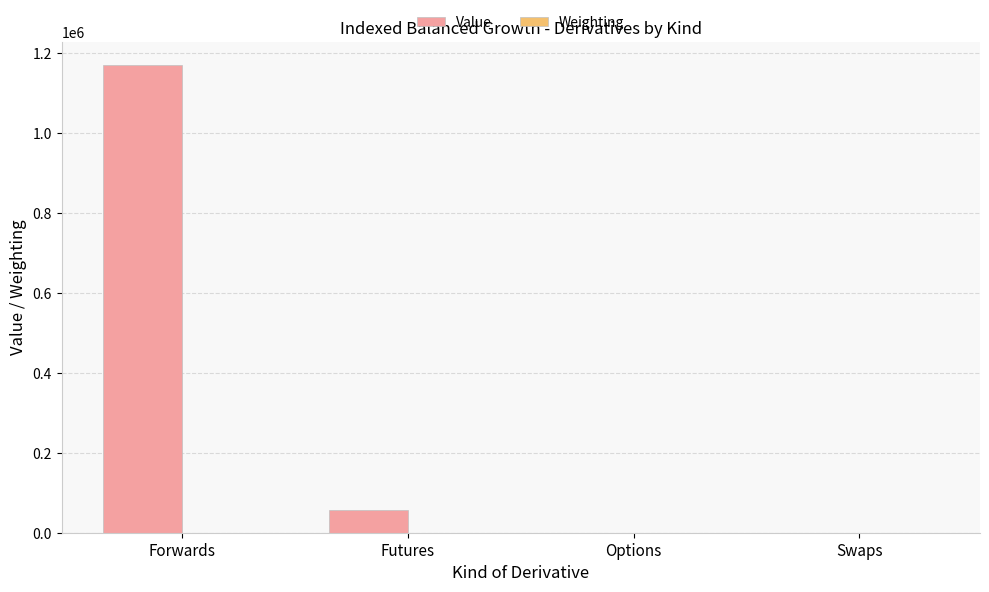

Which series has the widest spread of values?

Value